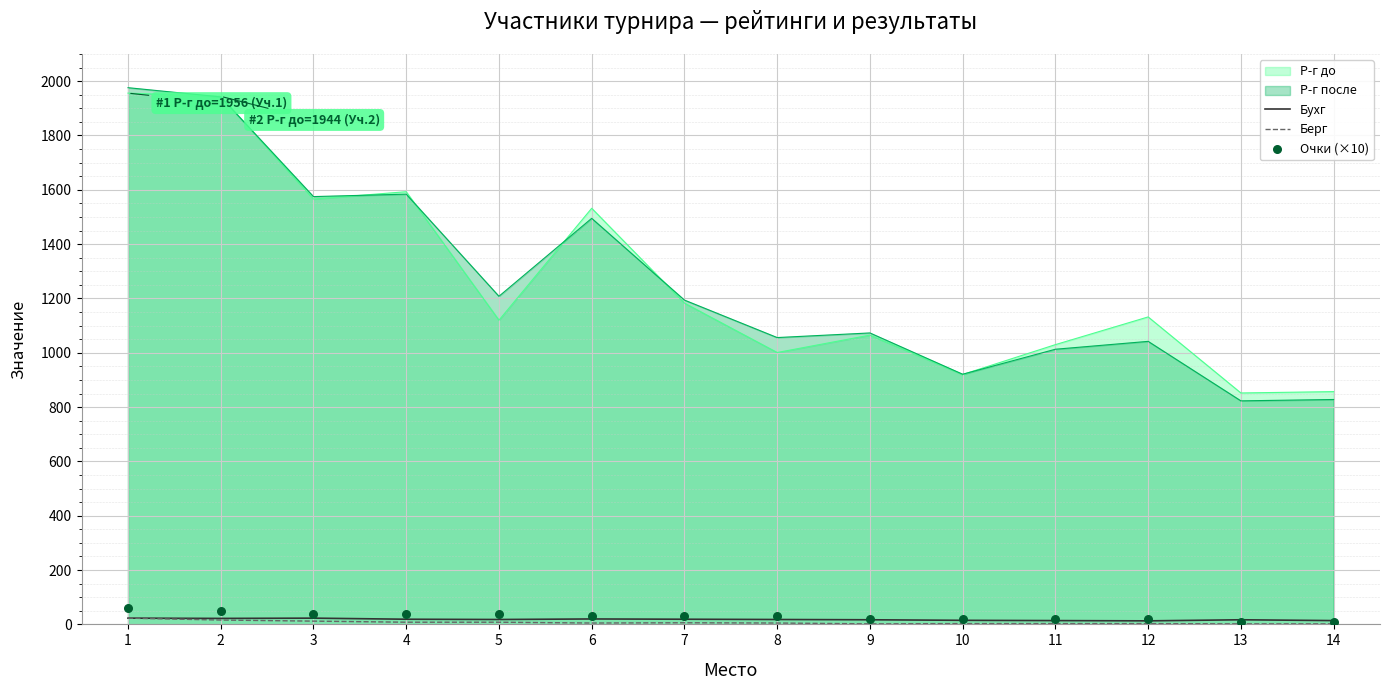

At which category is the sum across all series the highest?

1